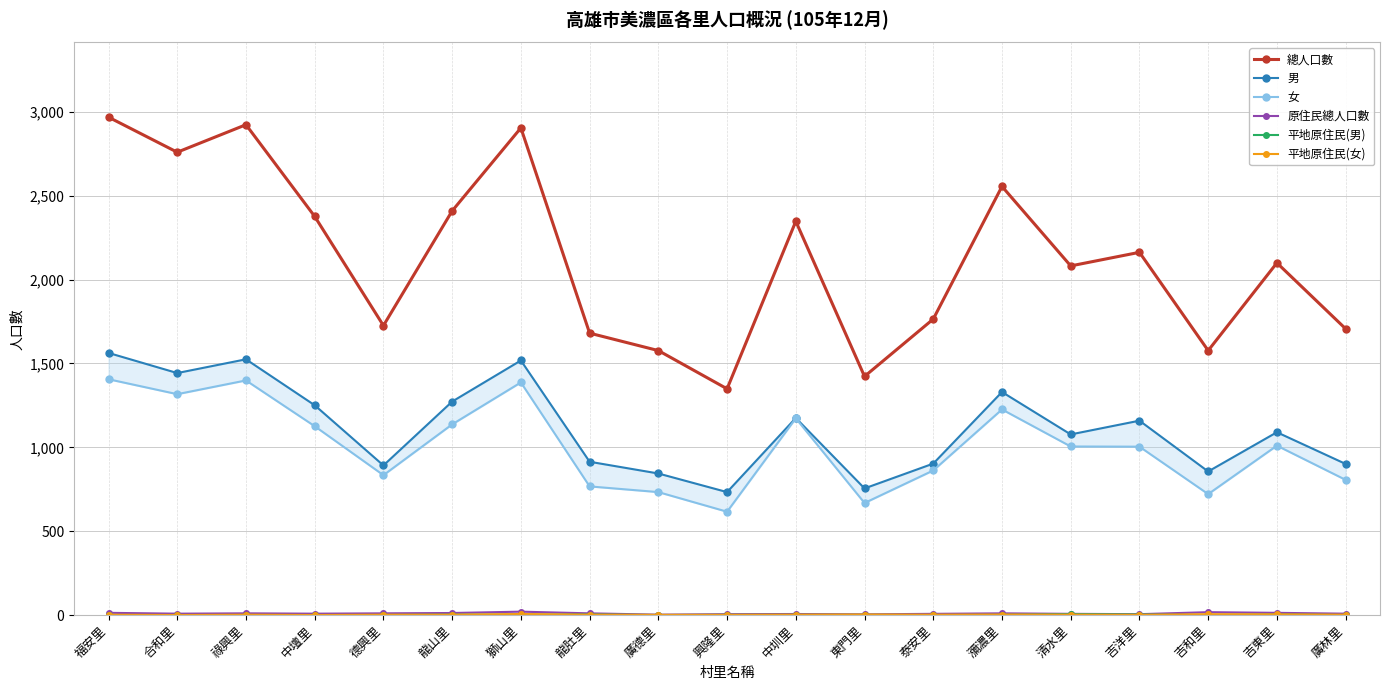

At which label does 女 reach its minimum?

興隆里